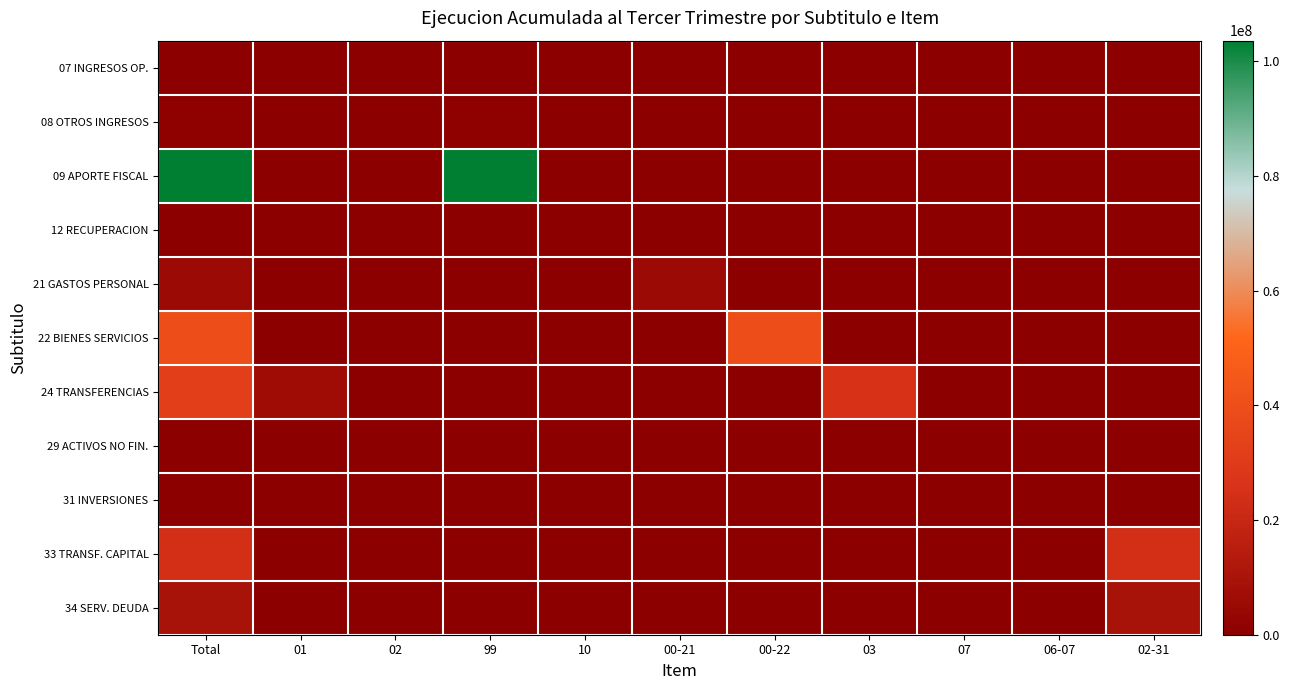

What is the spread (max minus min) of values at 00-22?

39660603